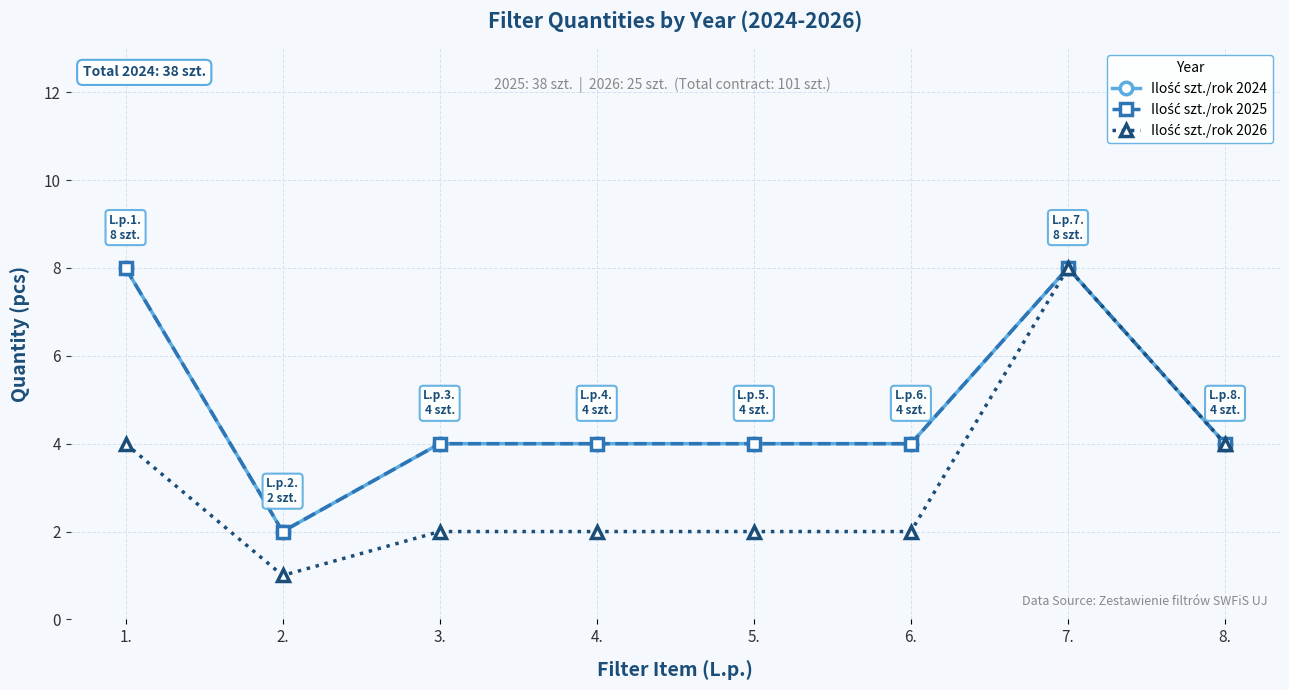

At which category does Ilość szt./rok 2024 reach its first local peak?

7.